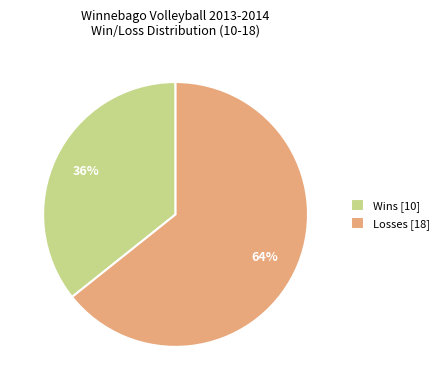

Which slice is the largest?

Losses